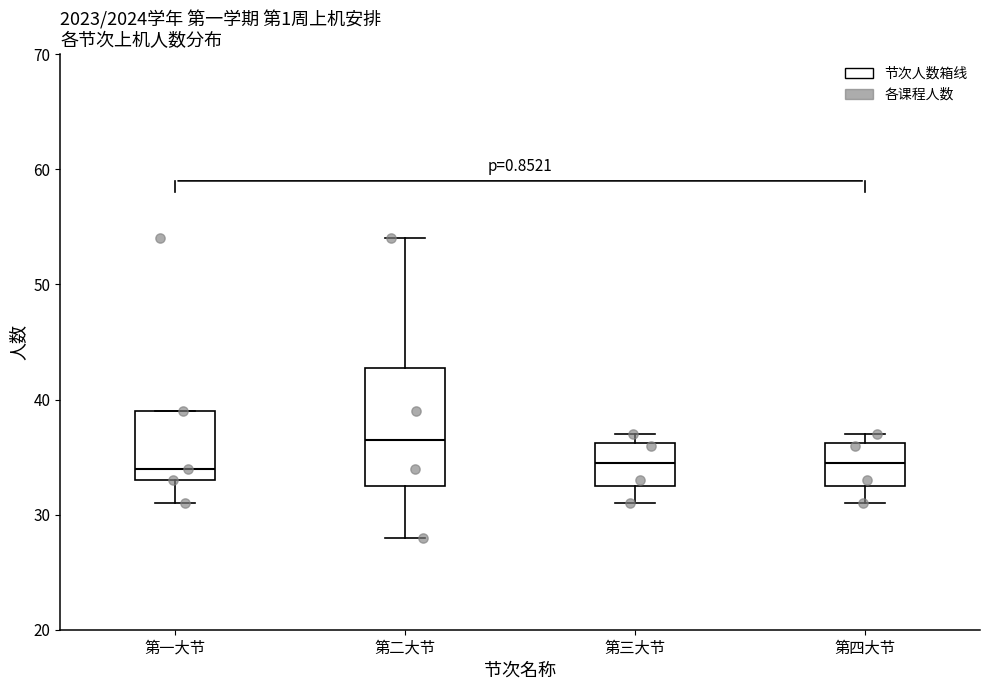

Reading left to right, read every box against the y-axis: the position of its median line, the range the box covers, and the ends of its whiskers. The values are not printed on the chart, so give them approximately, as read against the axis.

第一大节: median 34, box 33 to 39, whiskers 31 to 39
第二大节: median 37, box 33 to 43, whiskers 28 to 54
第三大节: median 35, box 33 to 36, whiskers 31 to 37
第四大节: median 35, box 33 to 36, whiskers 31 to 37